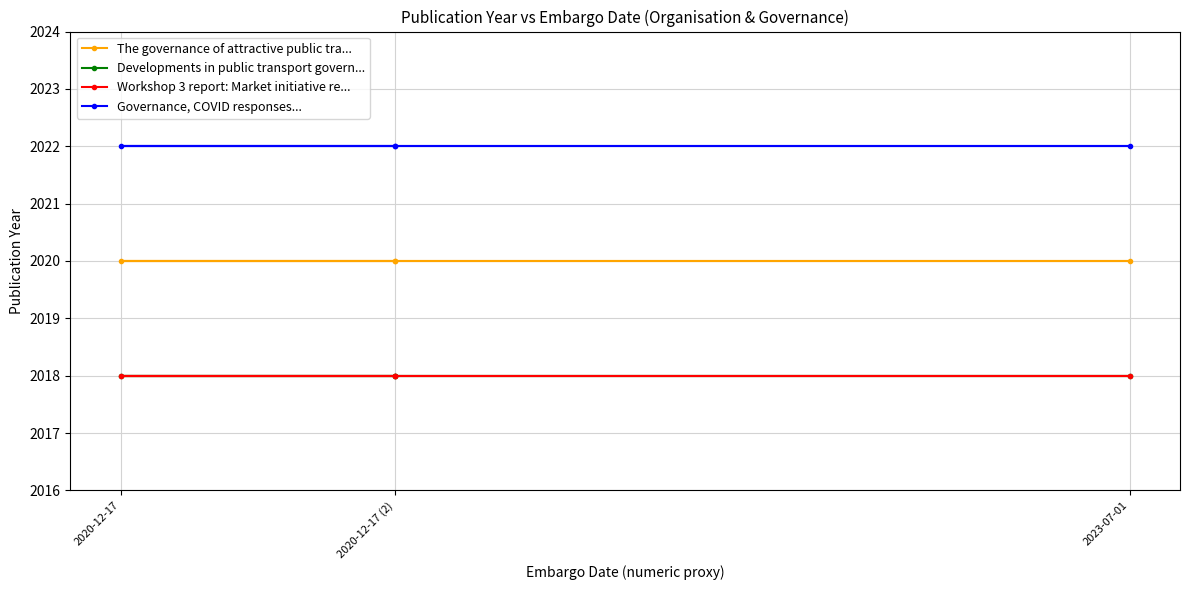

What is the total value across all series at 2020-12-17?

8078